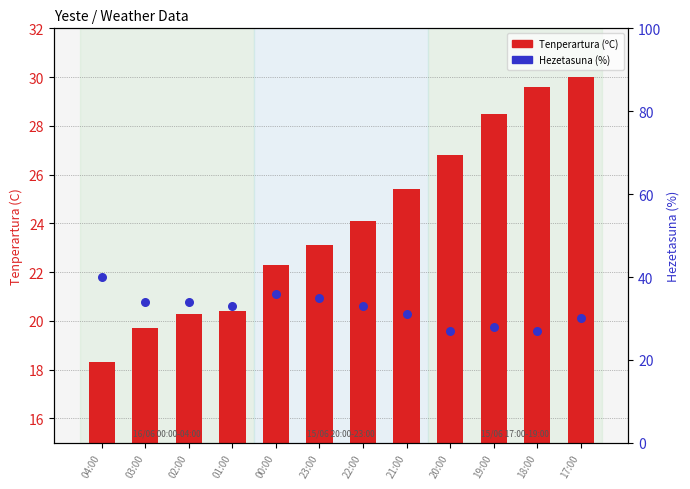

Which series contains the highest Y value?

Hezetasuna (%)